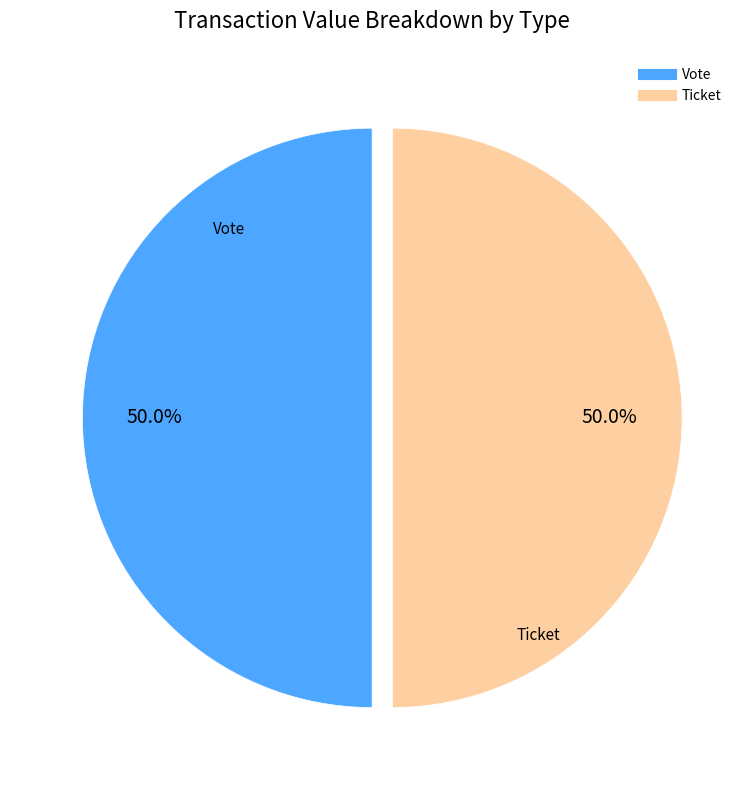

How many slices are in this pie chart?

2